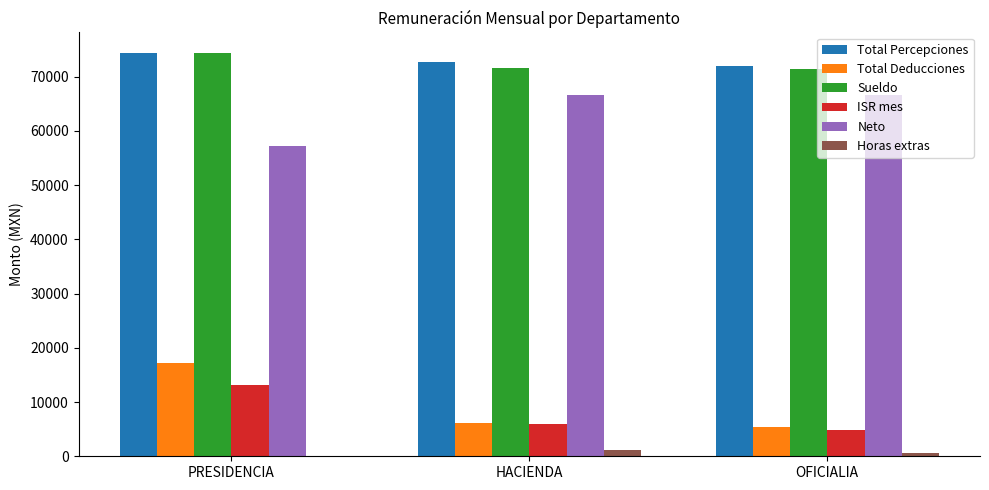

The Total Percepciones series shows 74460.4 at PRESIDENCIA. True or false?

True